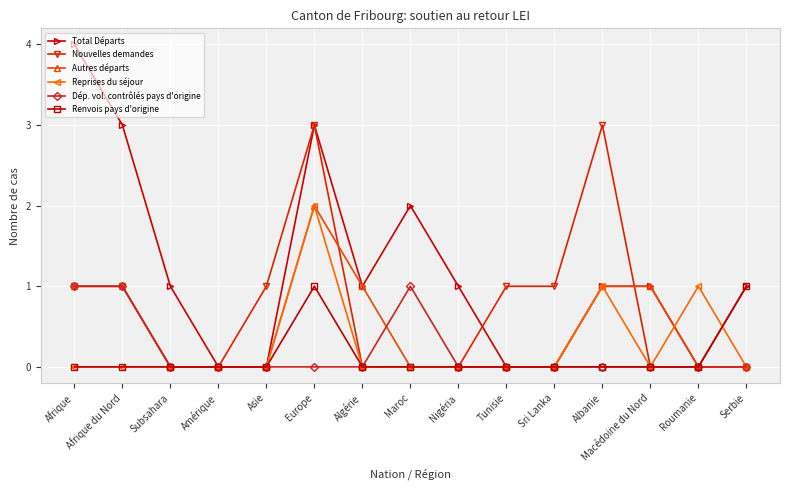

Where is Total Départs nearest to the value 2?

Maroc